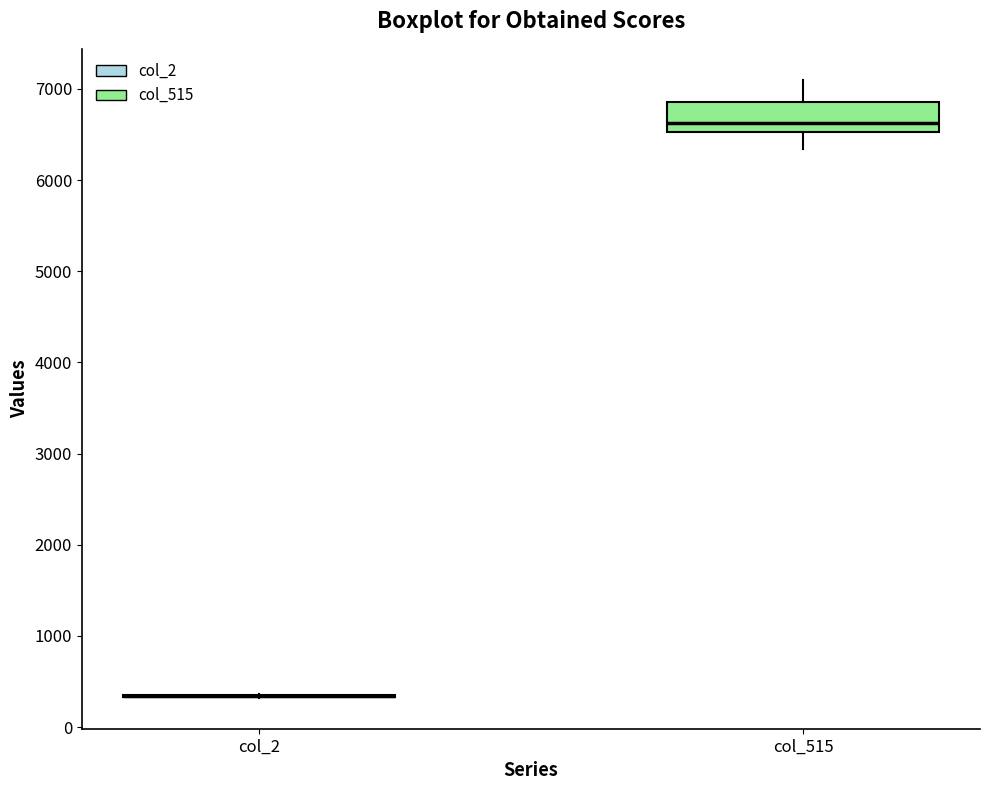

Where does the lower whisker of the box for col_515 end on the y-axis? The values are not printed on the chart, so give them approximately, as read against the axis.

6300